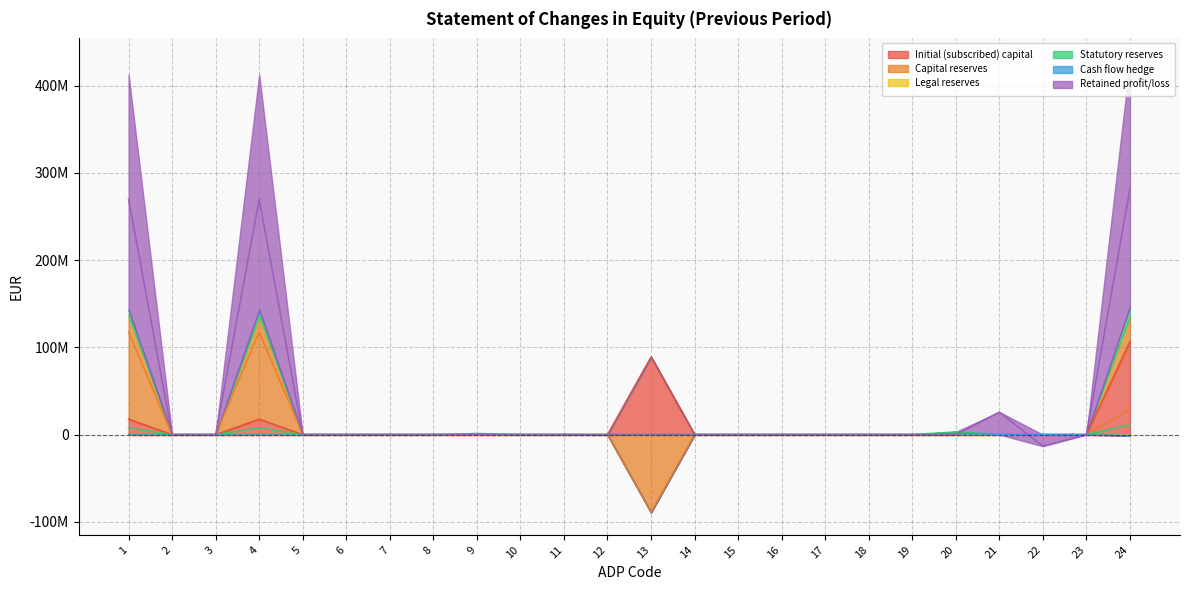

What is the lowest value of the Capital reserves series?

-88990472